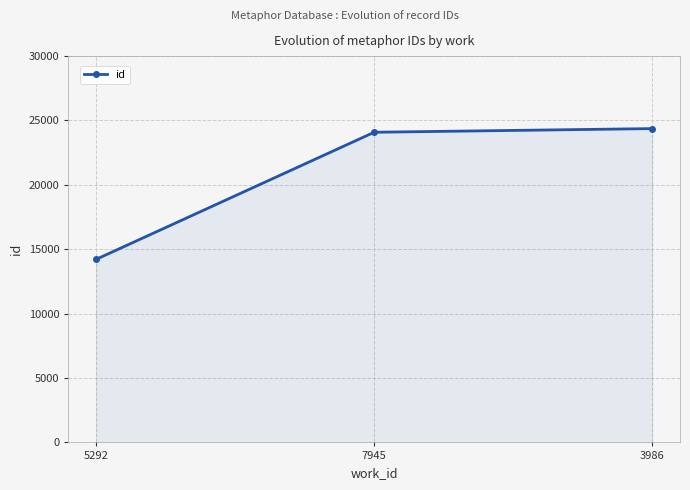

True or false: the data shows 13470 at 3986.

False